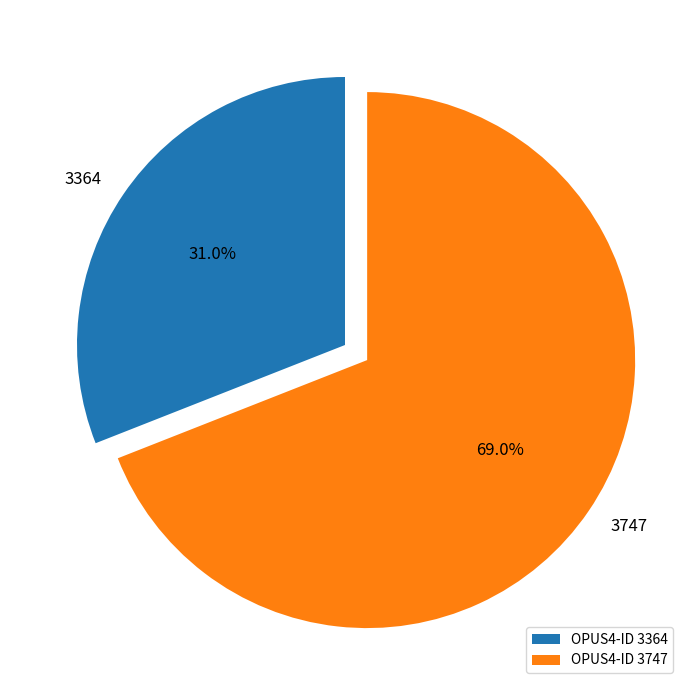

To the nearest percent, what percentage of the pie is 3364?

31%